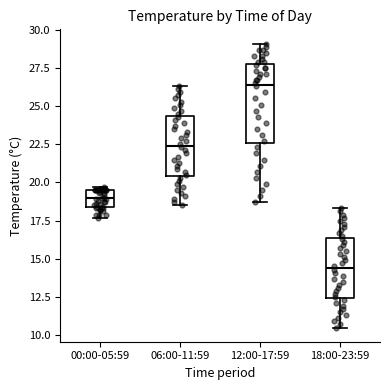

Which box's median line is the highest?

12:00-17:59